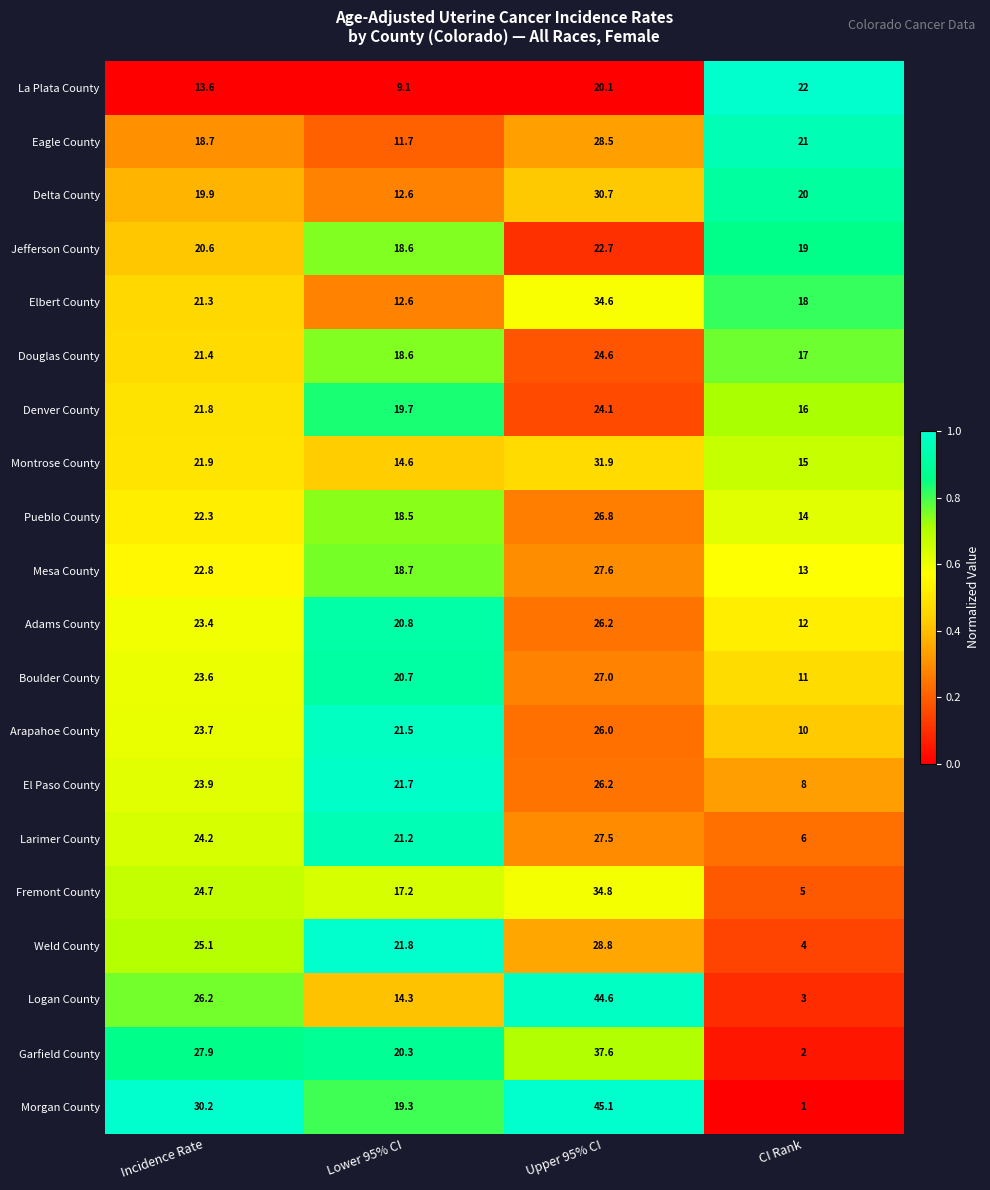

Where is Garfield County nearest to the value 19?

Lower 95% CI